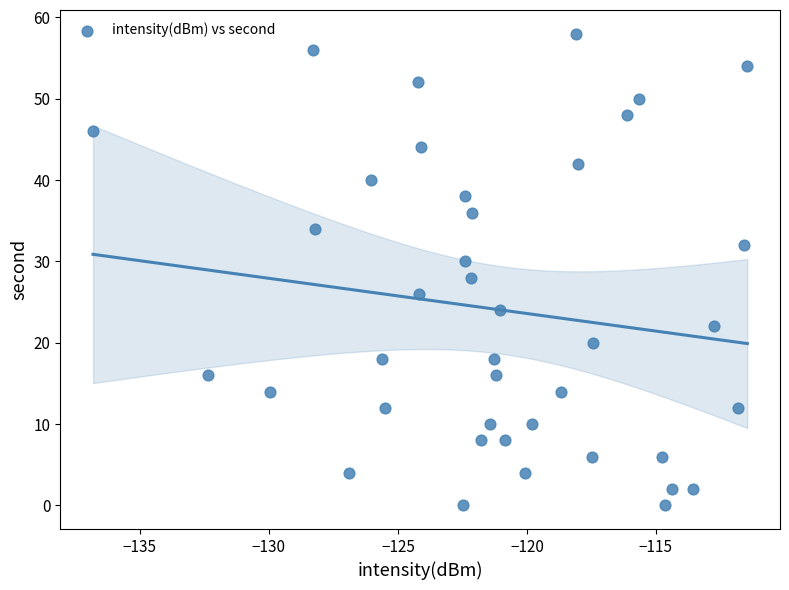

What is the range of Y values (max minus min)?

58